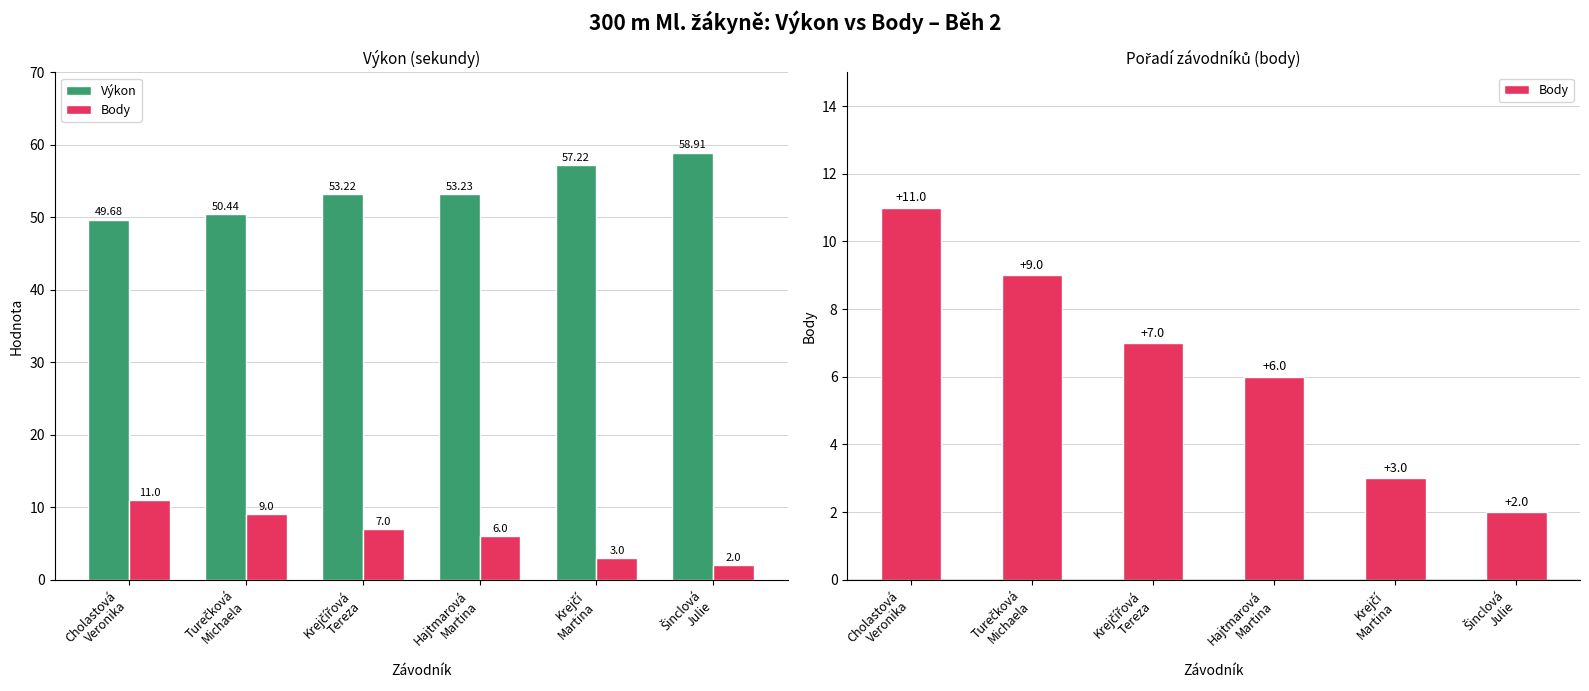

Are the bars horizontal?

No